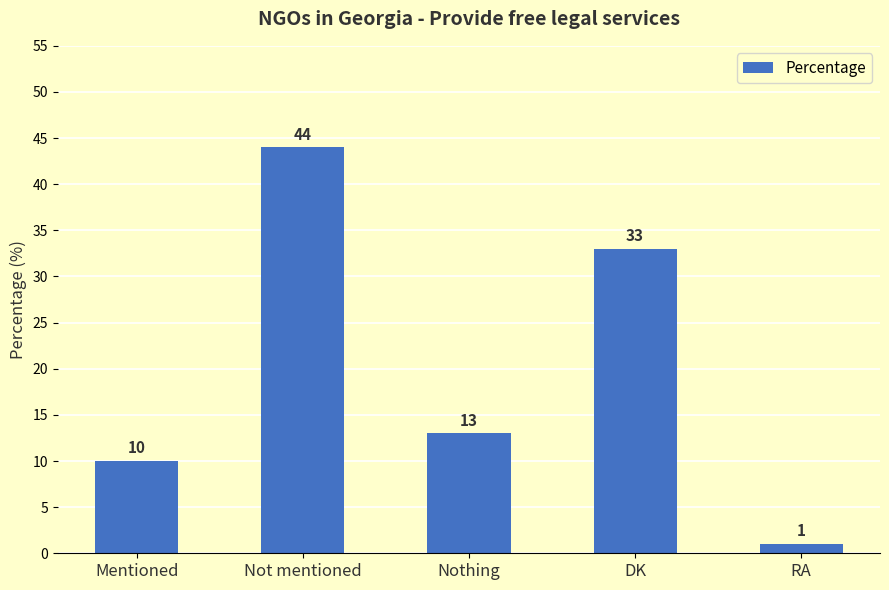

Where is the data nearest to the value 22?

Nothing